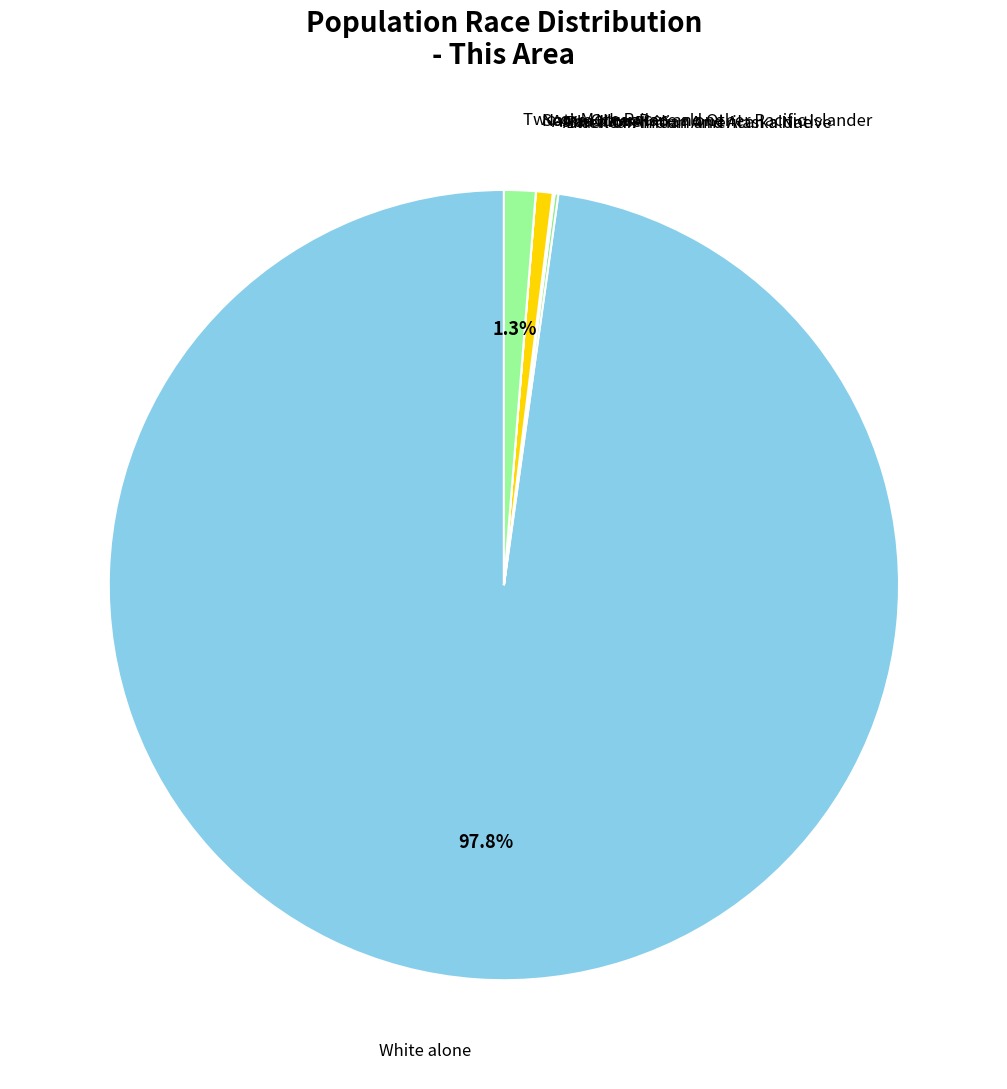

Do Two or More Races and Asian alone together represent more than half of the pie?

No